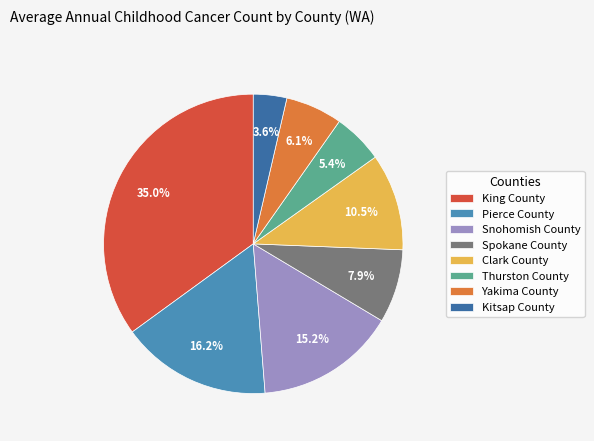

The Kitsap County slice represents 4% of the pie. True or false?

True